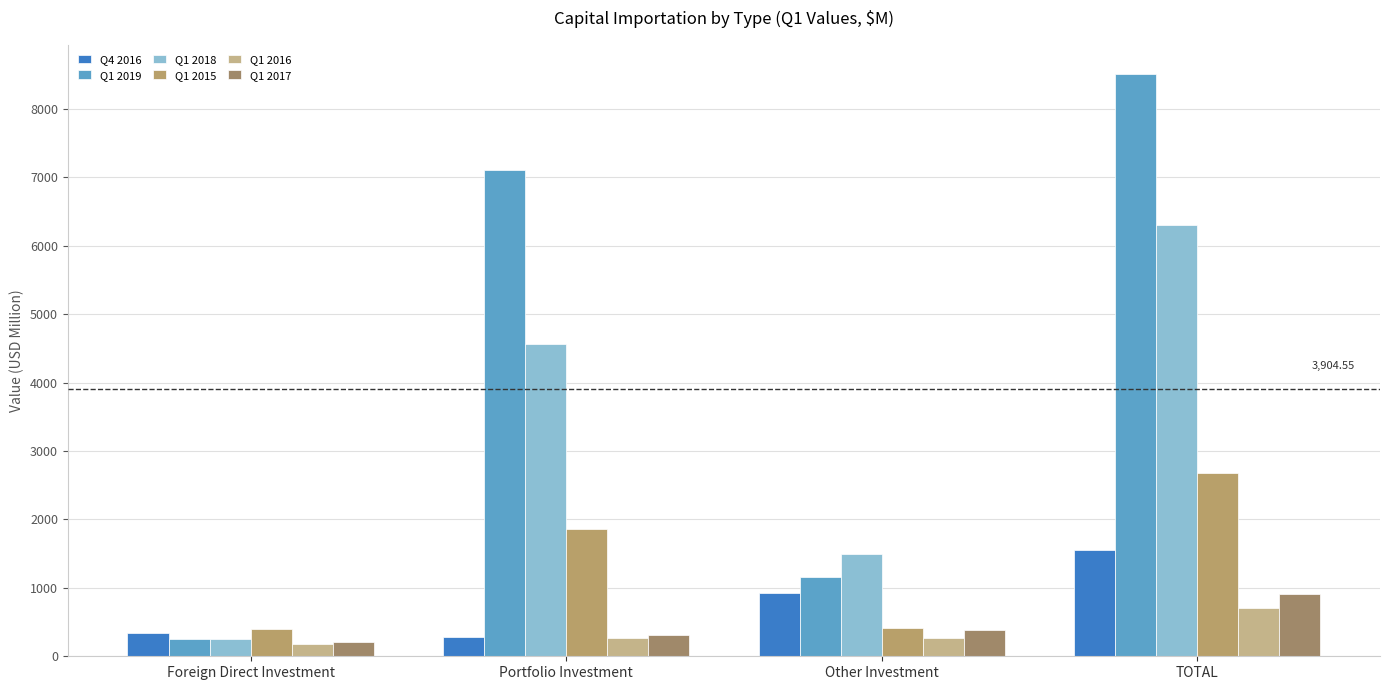

How many bars are there in total?

24